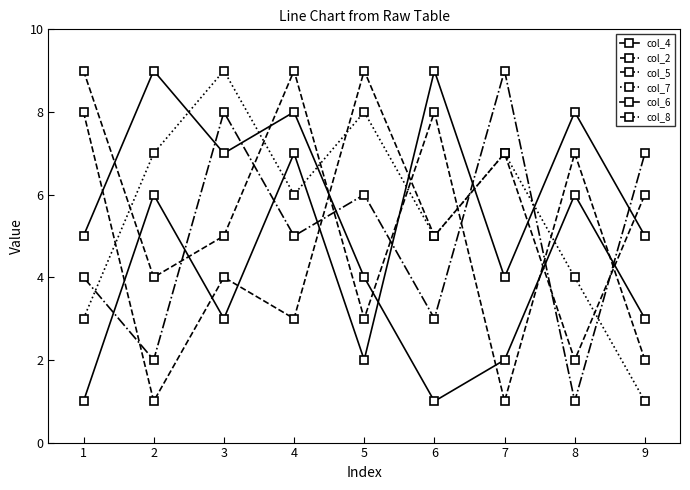

At 7, list the series in order from largest to smallest.

col_5, col_7, col_8, col_6, col_4, col_2